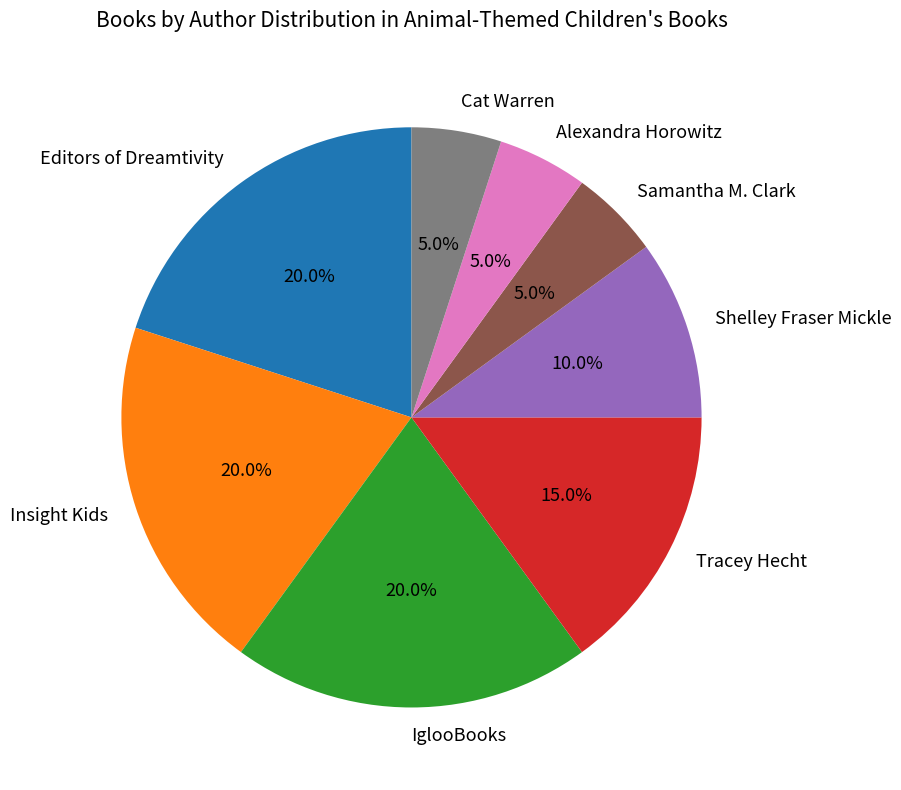

Do Tracey Hecht and Alexandra Horowitz together represent more than half of the pie?

No